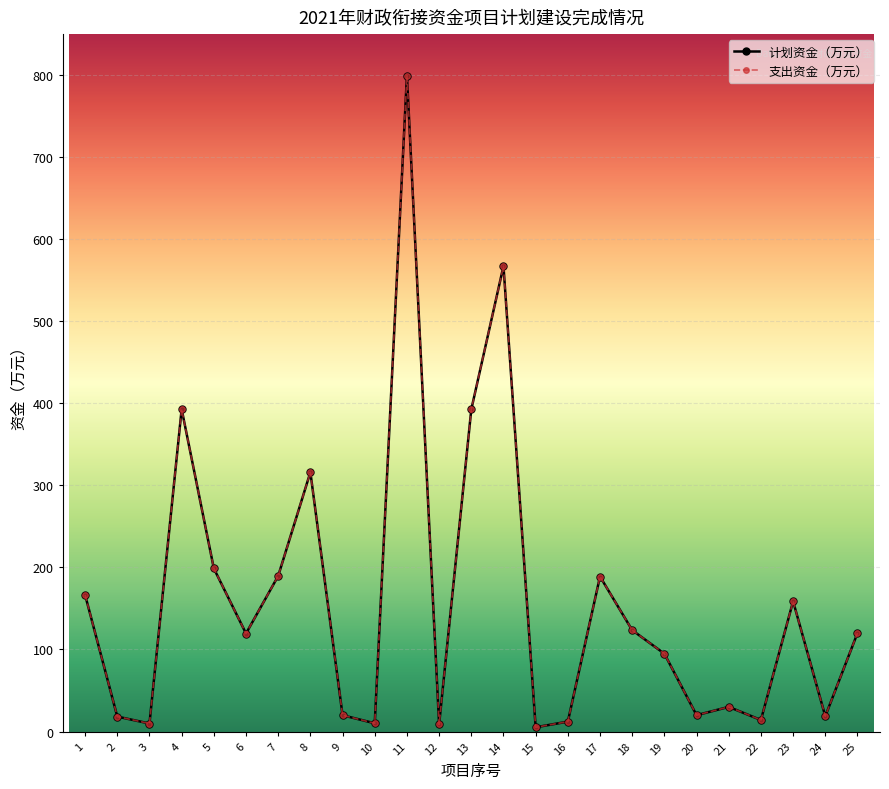

At which category is the sum across all series the highest?

11